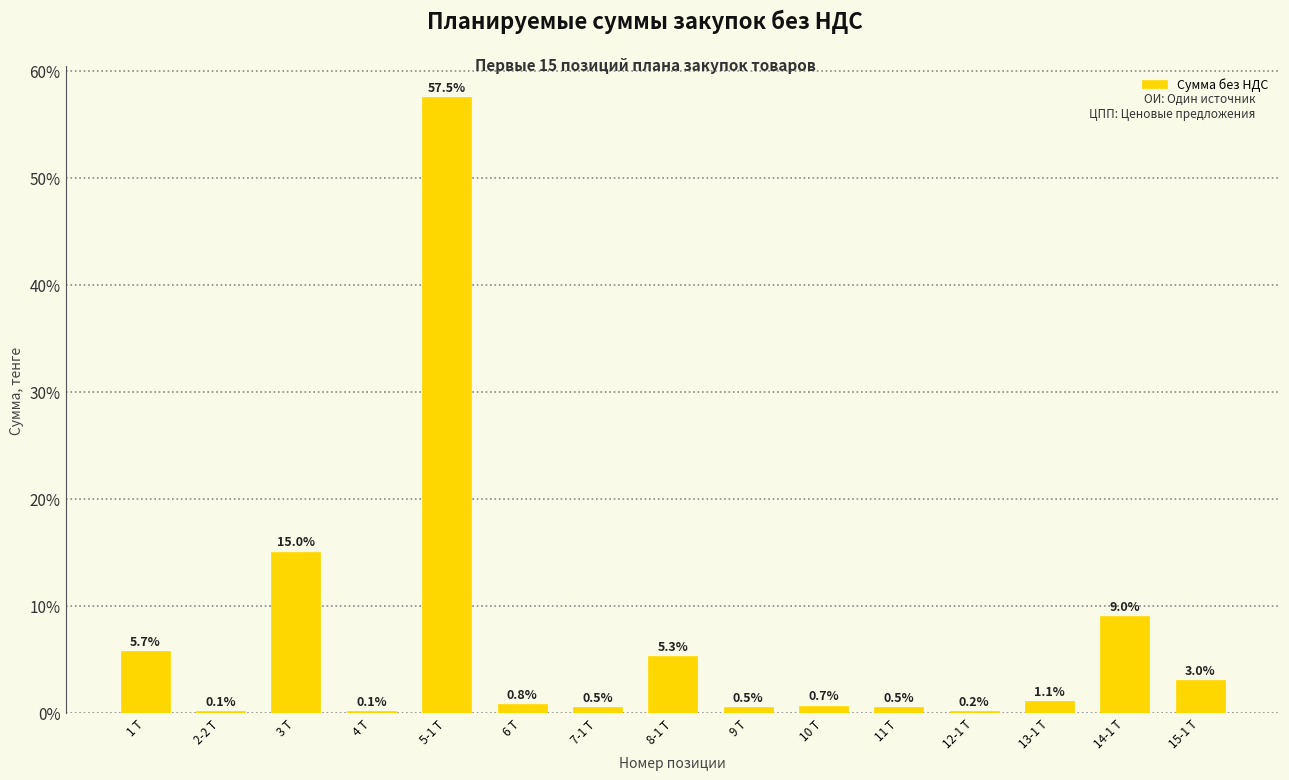

What is the maximum value shown in the chart?

57.5